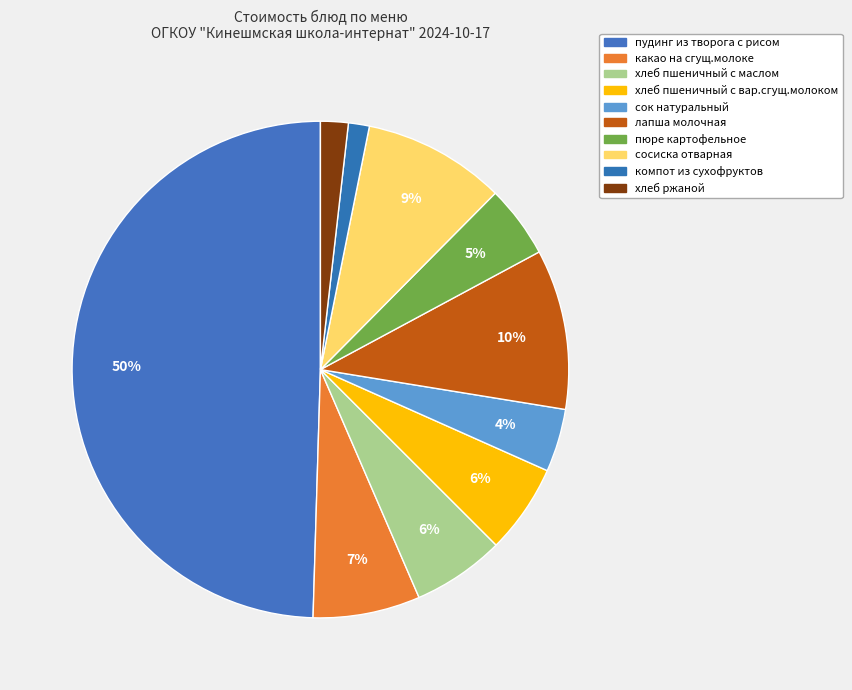

Count the number of slices in the pie.

10